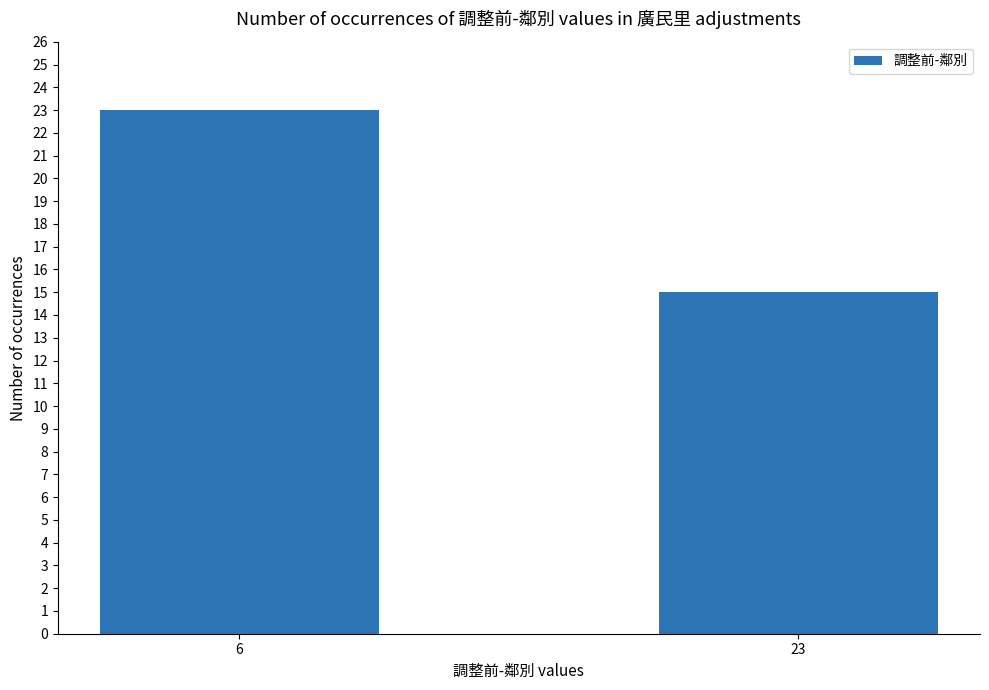

What is the average value?

19